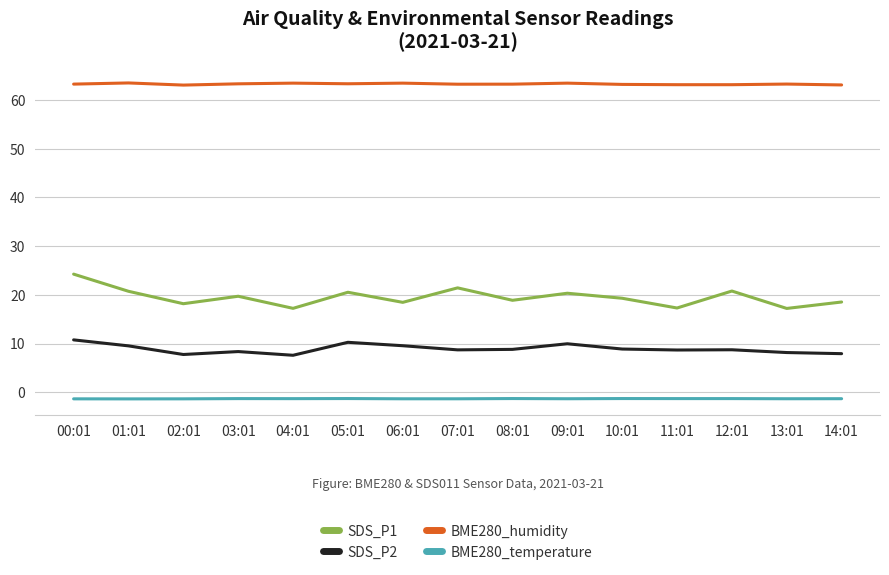

True or false: SDS_P2 and BME280_temperature intersect in this chart.

False